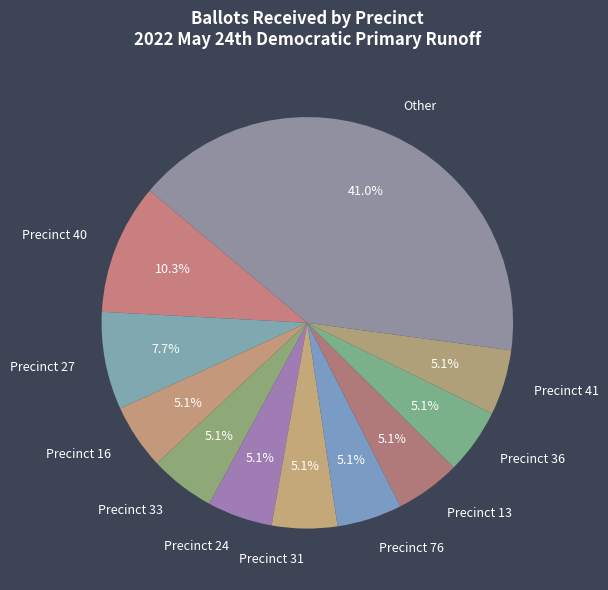

What is the largest slice in the pie chart?

Other